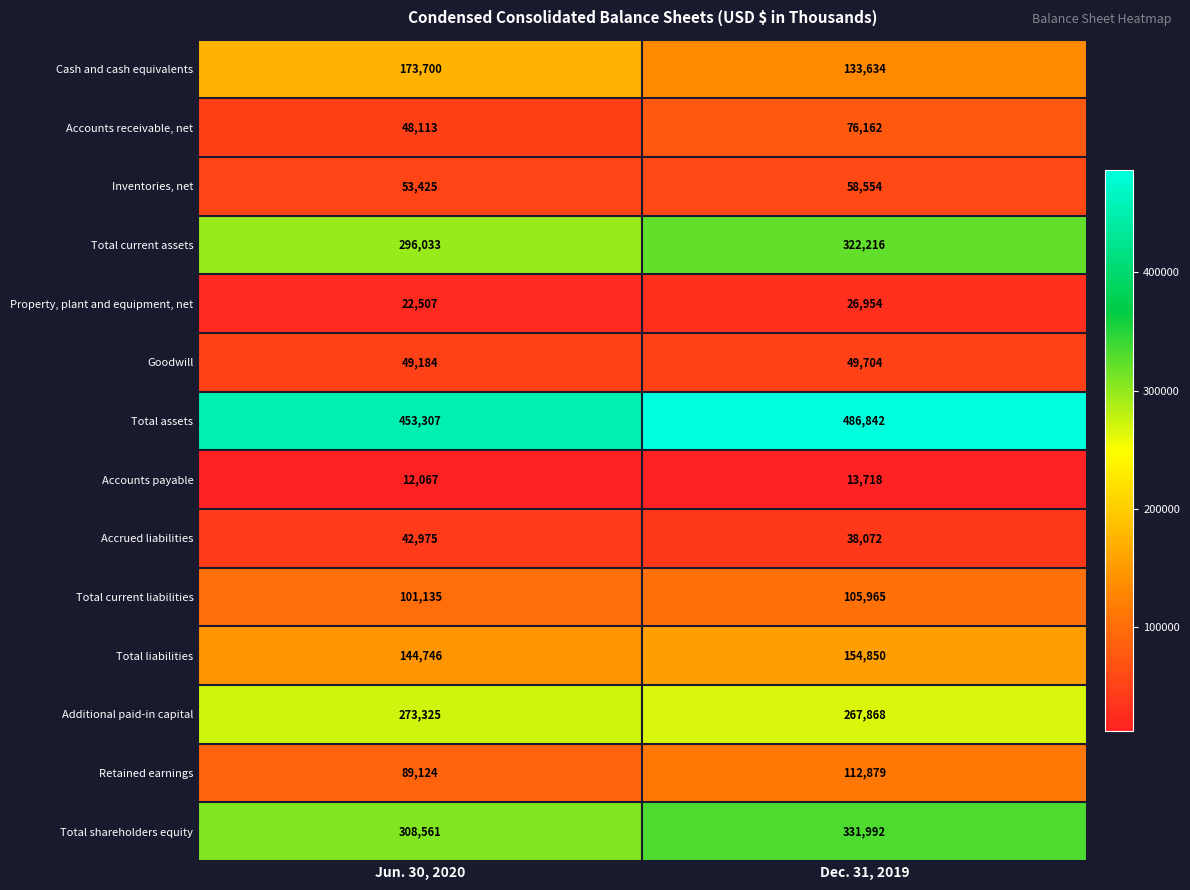

Which category has the lowest value in the Total liabilities series?

Jun. 30, 2020